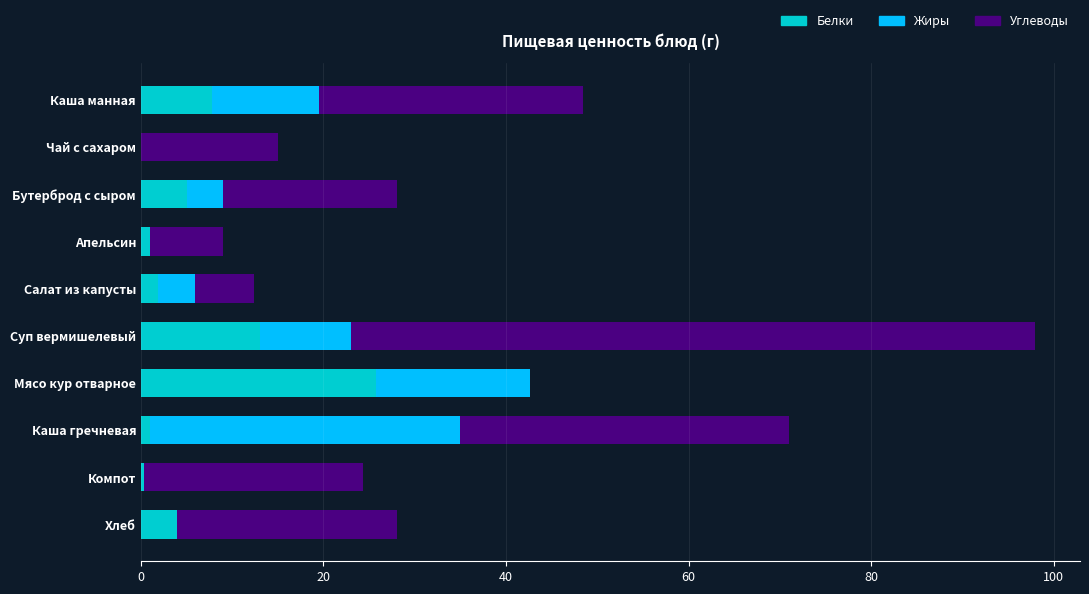

At which category is the sum across all series the highest?

Суп вермишелевый